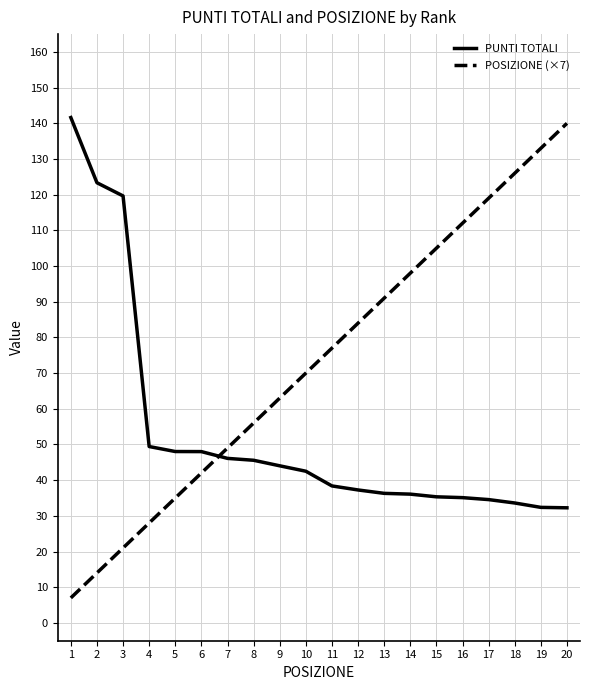

Which series has the widest spread of values?

POSIZIONE (×7)